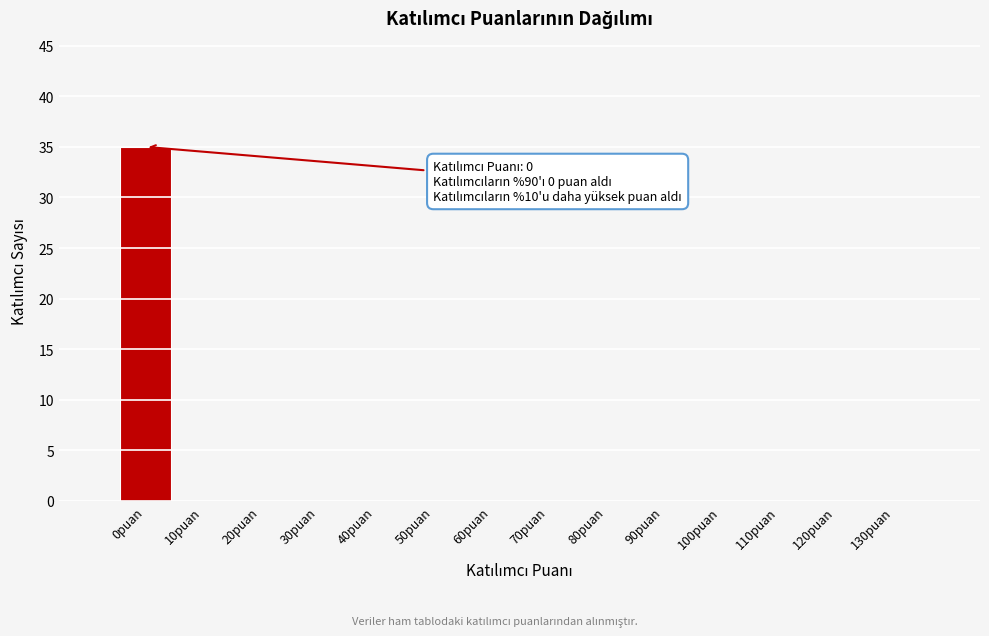

Reading right to left, transcribe all the data shown in this chart.

130puan=0	120puan=0	110puan=0	100puan=0	90puan=0	80puan=0	70puan=0	60puan=0	50puan=0	40puan=0	30puan=0	20puan=0	10puan=0	0puan=35